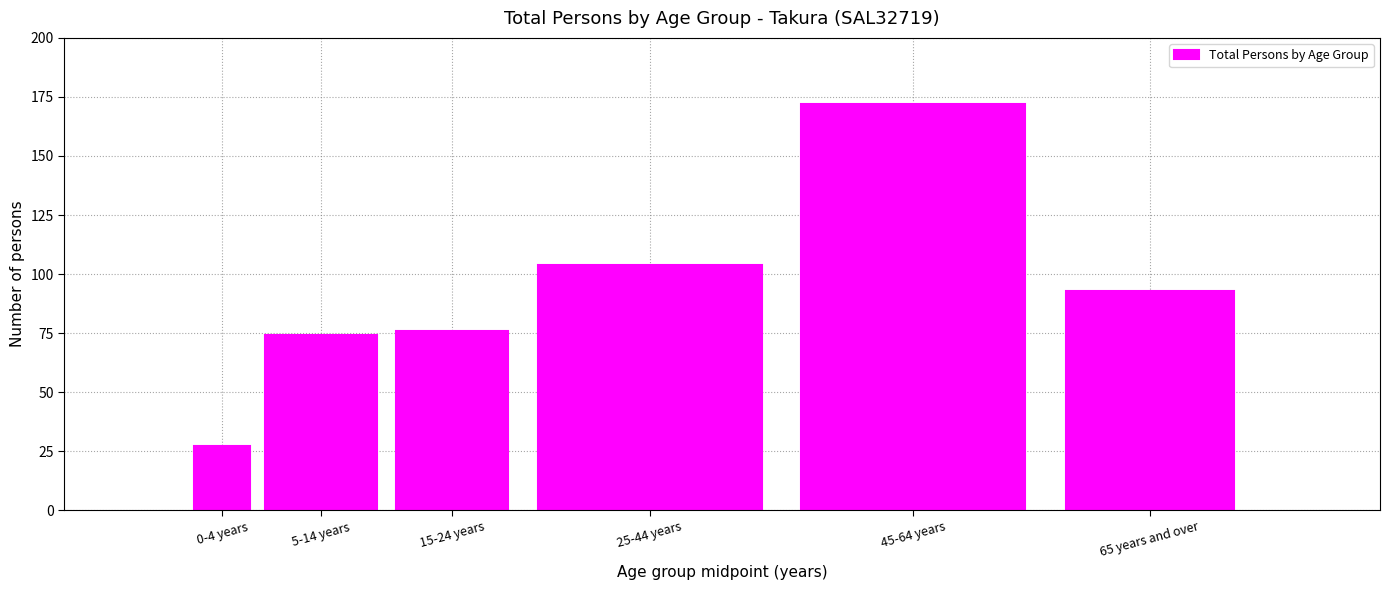

Reading left to right, transcribe all the data shown in this chart.

0-4 years=27	5-14 years=74	15-24 years=76	25-44 years=104	45-64 years=172	65 years and over=93